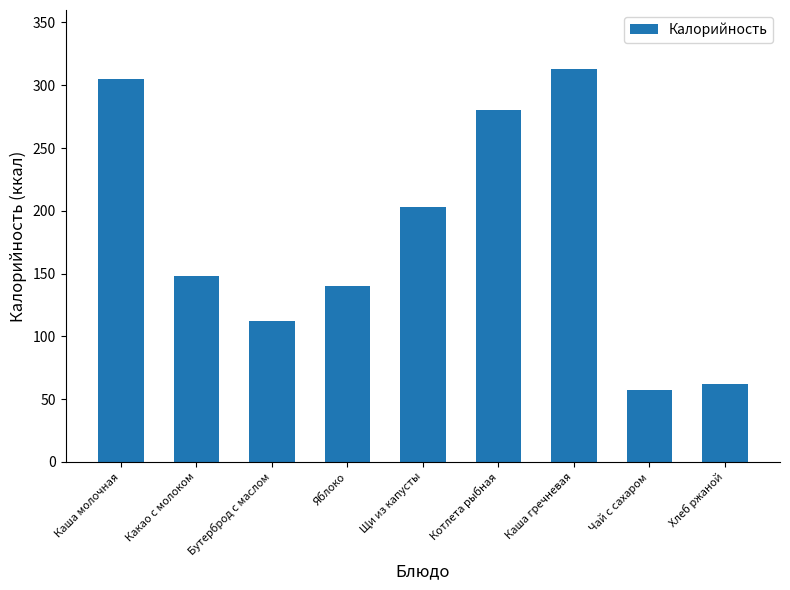

Approximately how many times larger is the value at Бутерброд с маслом compared to Котлета рыбная?

0.4